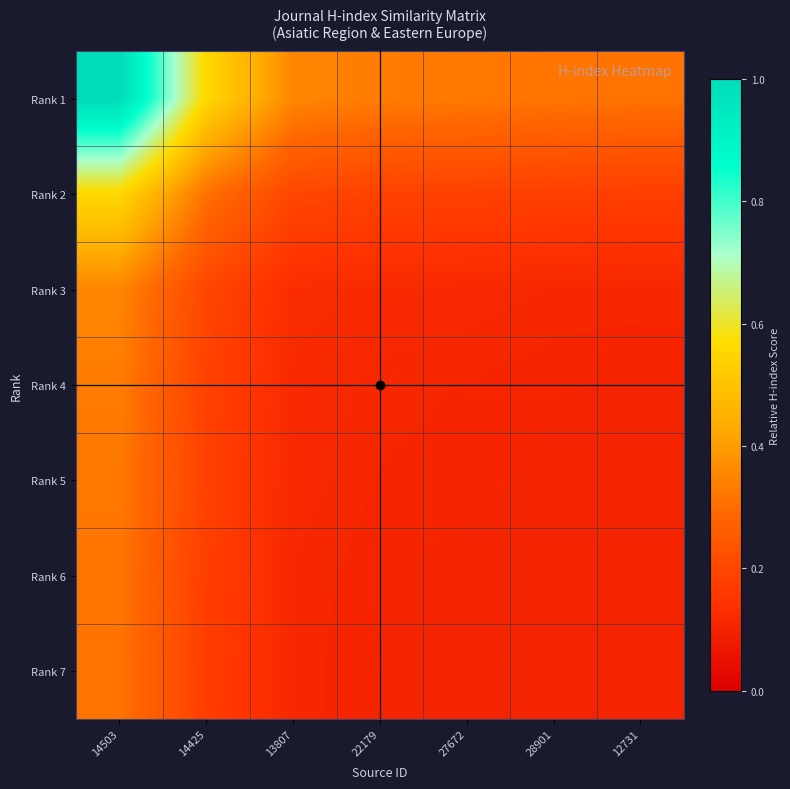

Which has a higher value, 28901 or 12731?

28901